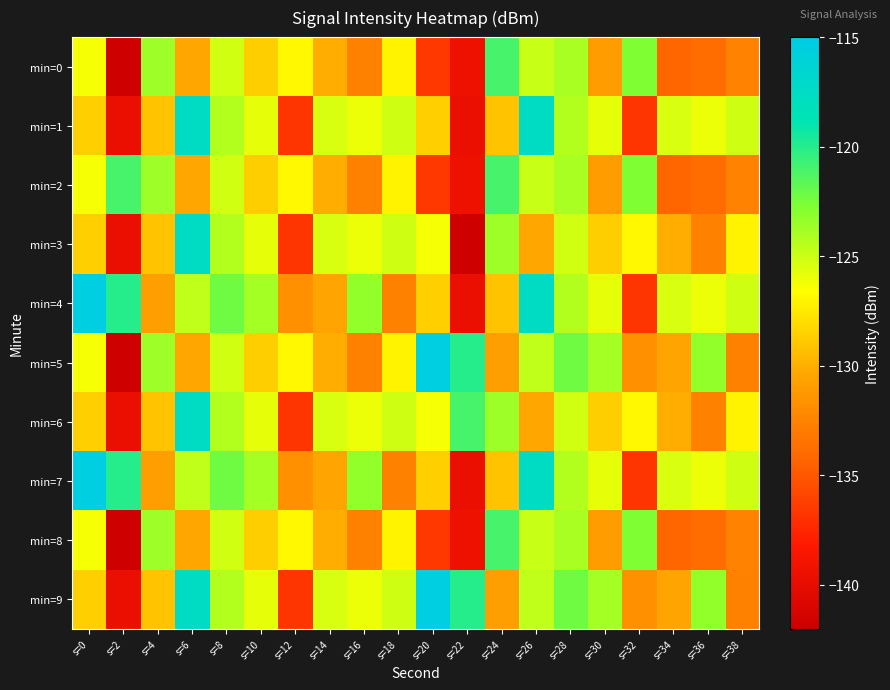

At which category is the sum across all series the highest?

s=26